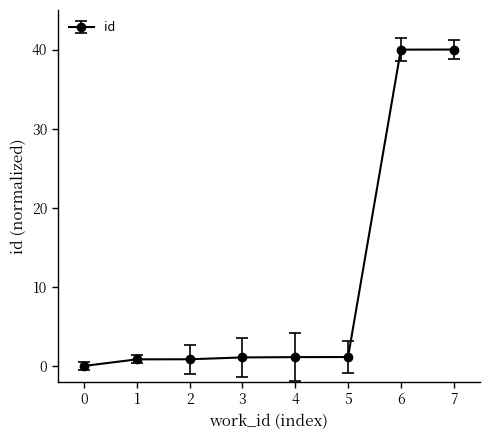

What is the greatest value displayed?

40.0